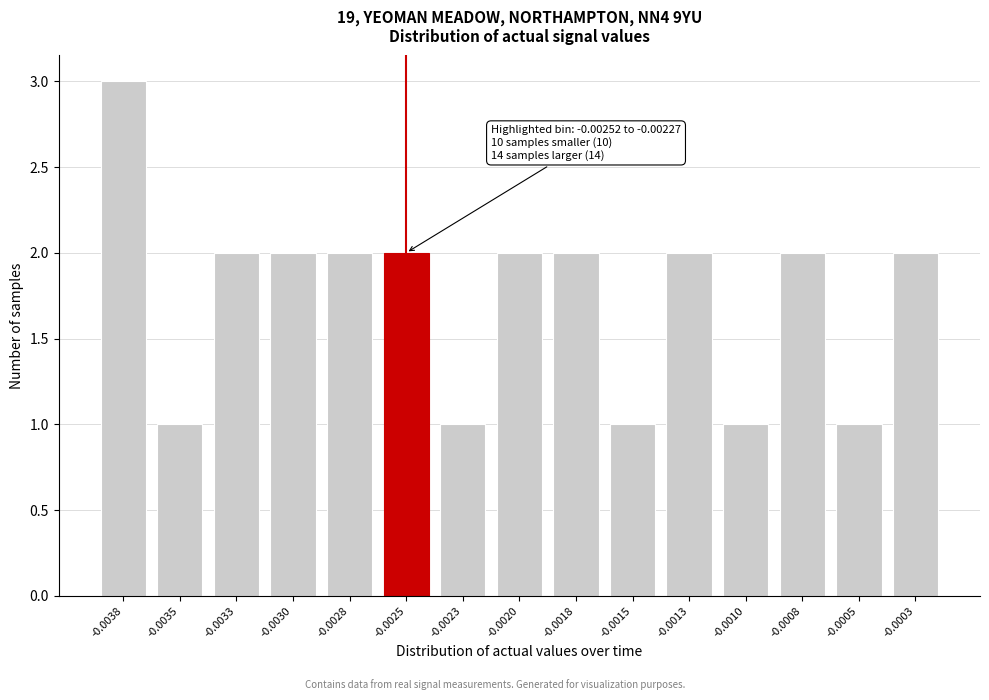

Reading left to right, what are all the values shown in this chart?

-0.0038=3	-0.0035=1	-0.0033=2	-0.0030=2	-0.0028=2	-0.0025=2	-0.0023=1	-0.0020=2	-0.0018=2	-0.0015=1	-0.0013=2	-0.0010=1	-0.0008=2	-0.0005=1	-0.0003=2